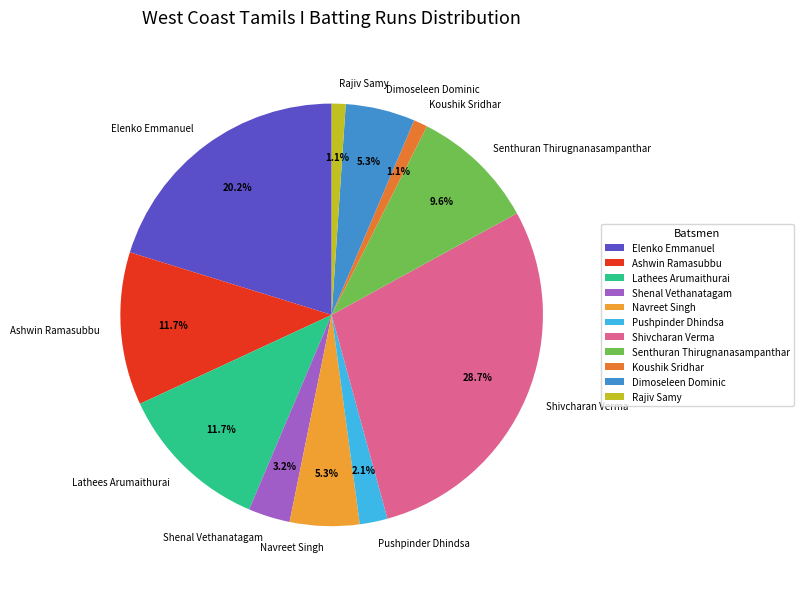

Which has a higher value, Senthuran Thirugnanasampanthar or Pushpinder Dhindsa?

Senthuran Thirugnanasampanthar